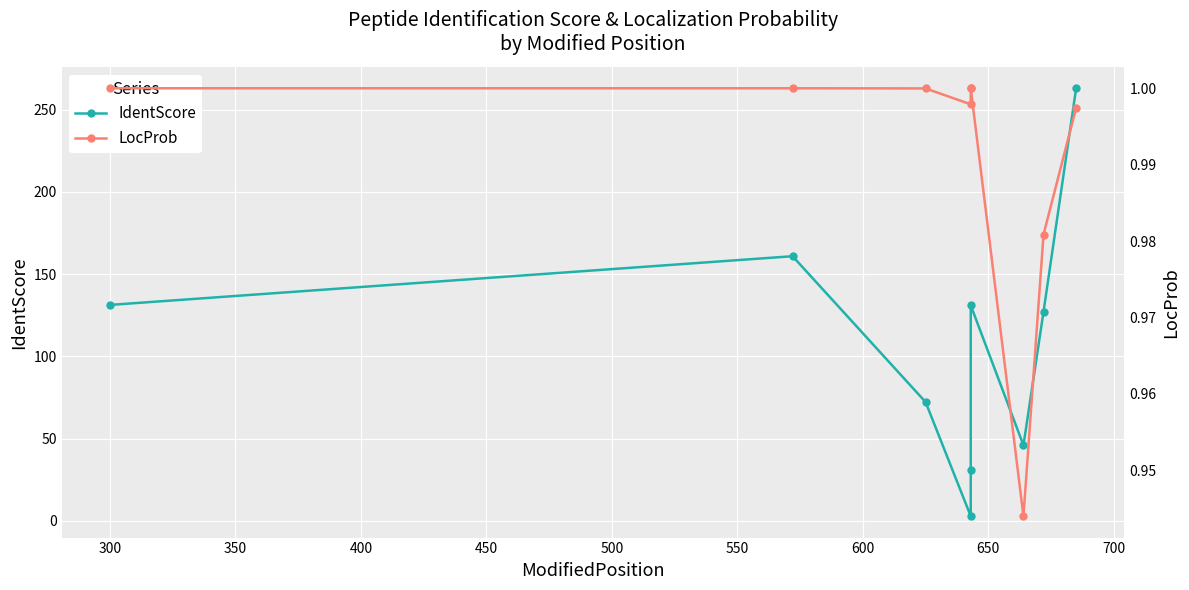

How many data points in IdentScore are less than 127?

4